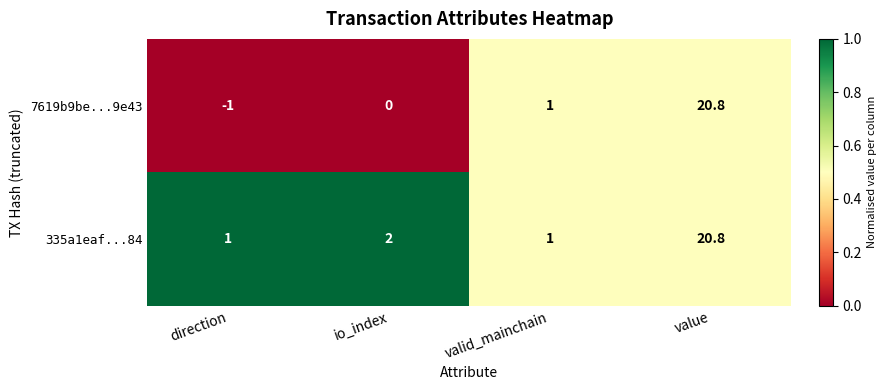

How many data points does each series have?

4